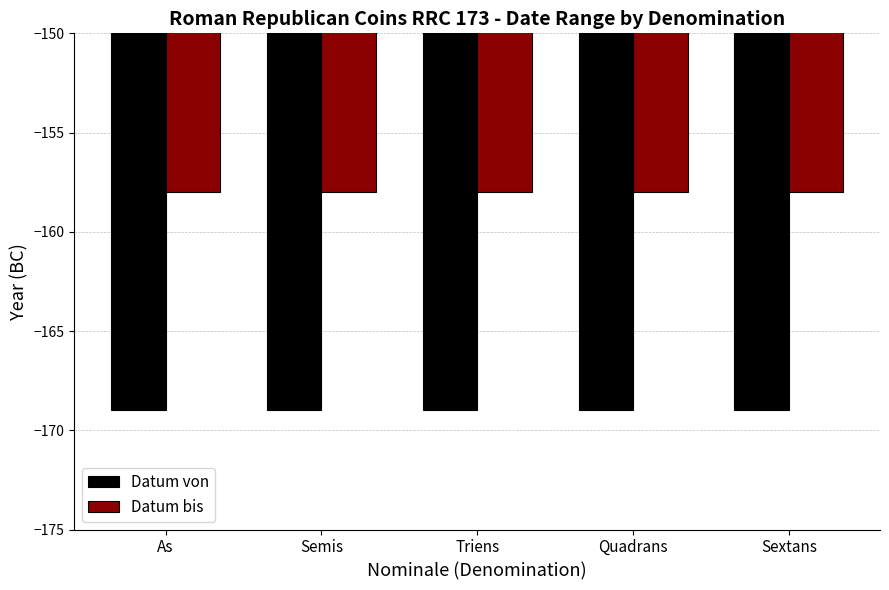

How many bars are there in each group?

2